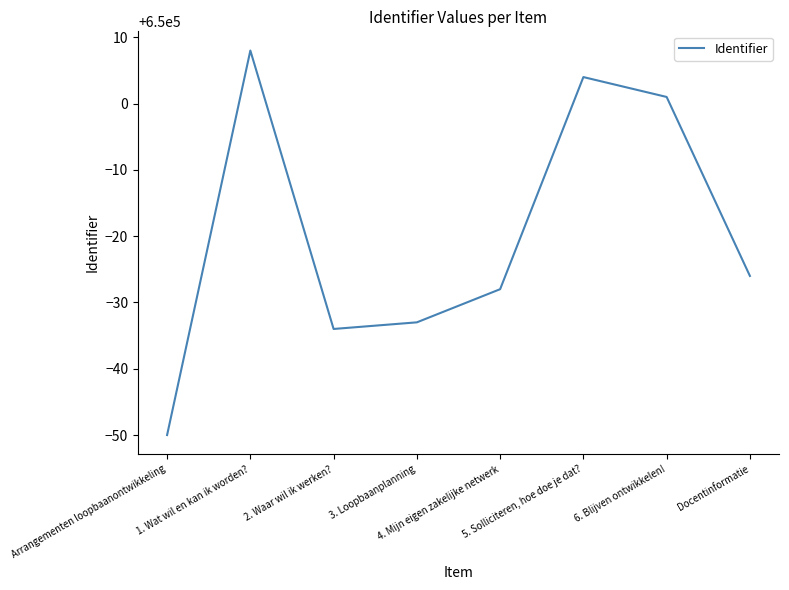

What position from the right is 6. Blijven ontwikkelen!?

2